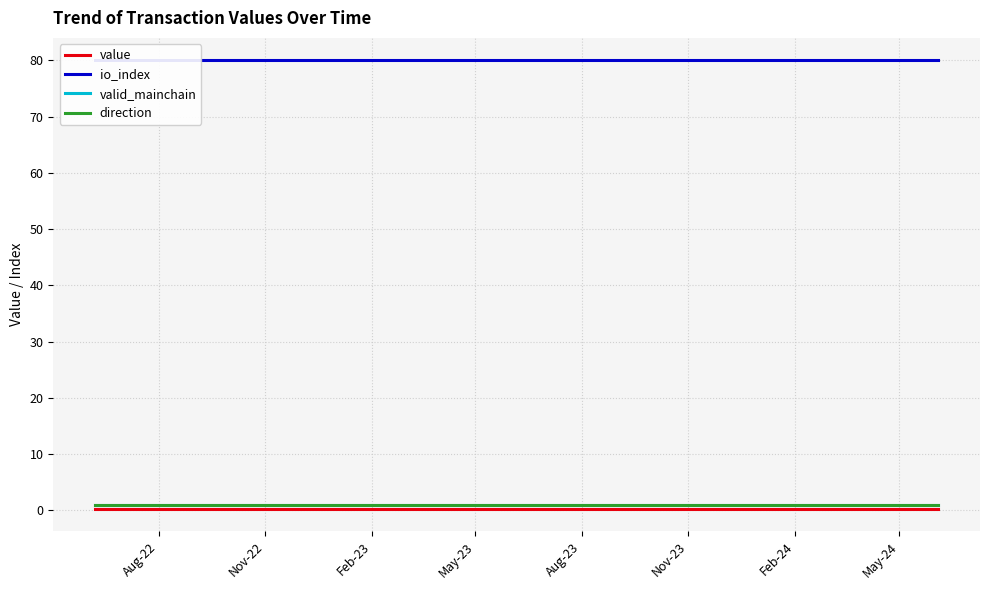

True or false: valid_mainchain and io_index intersect in this chart.

False